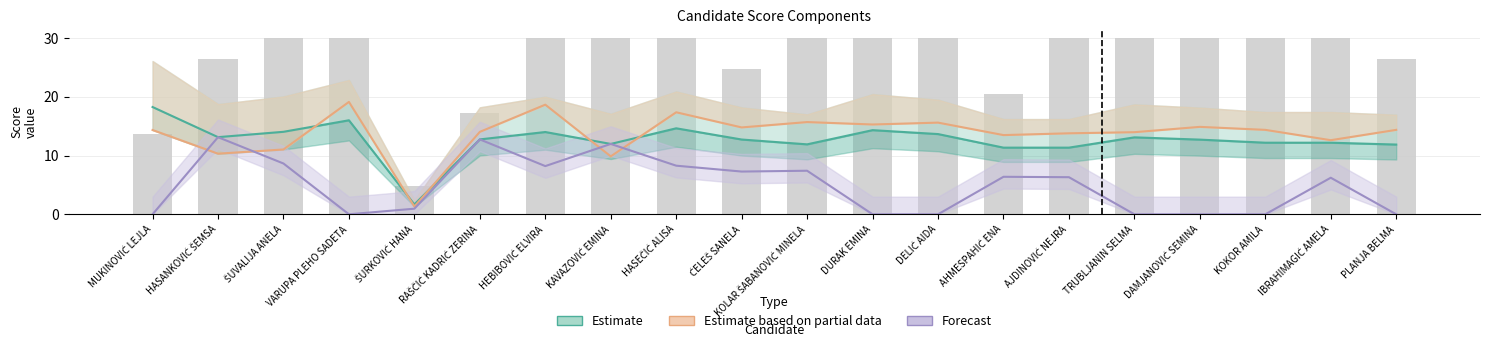

What is the difference between the highest and lowest values at KAVAZOVIĆ EMINA?

2.1